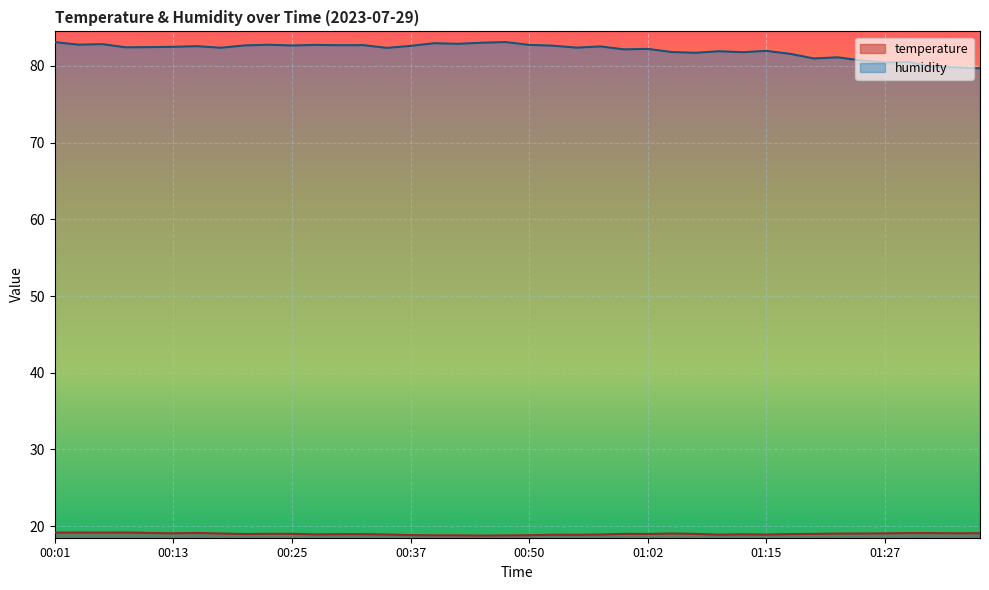

How many interior local valleys does the humidity series have?

13